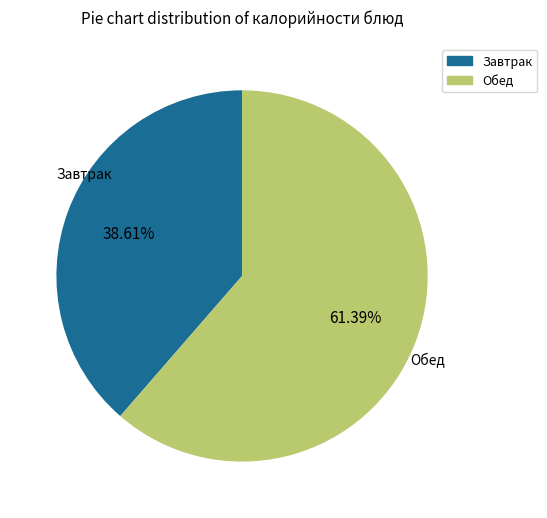

How many slices are in this pie chart?

2